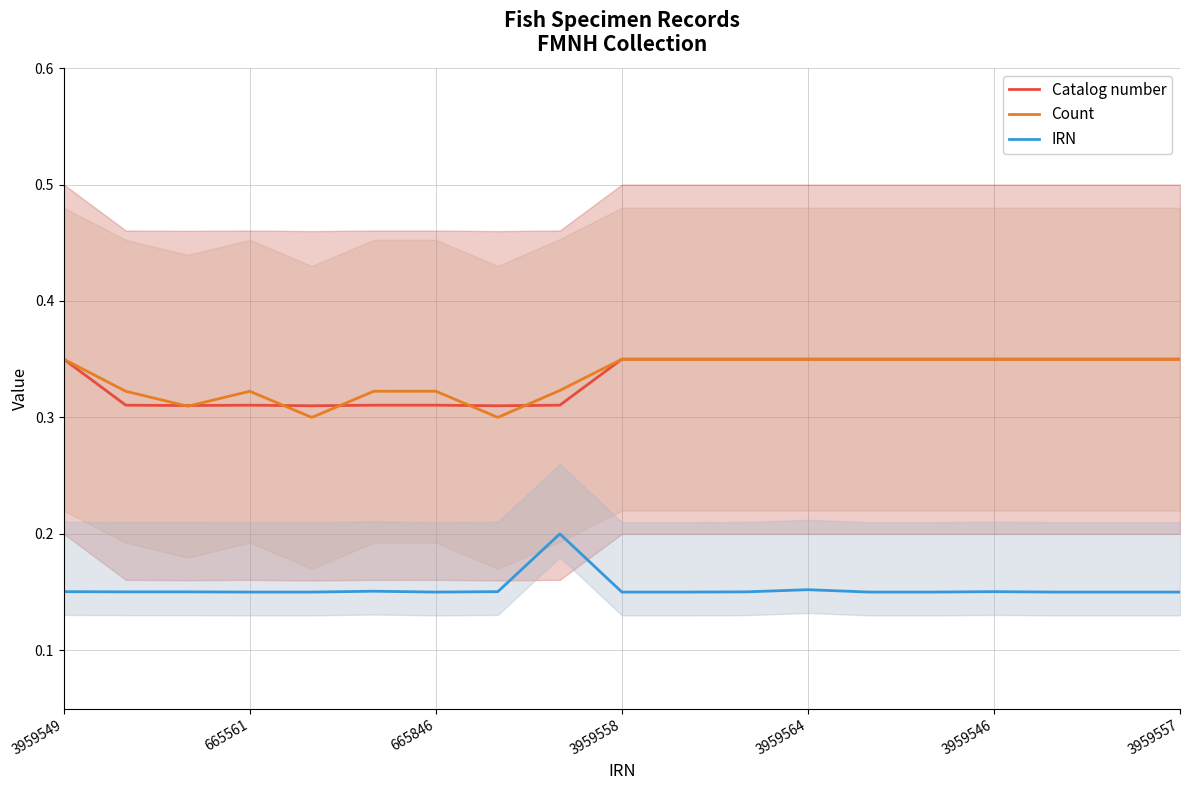

The value of Count at 10 is 0.3. True or false?

True